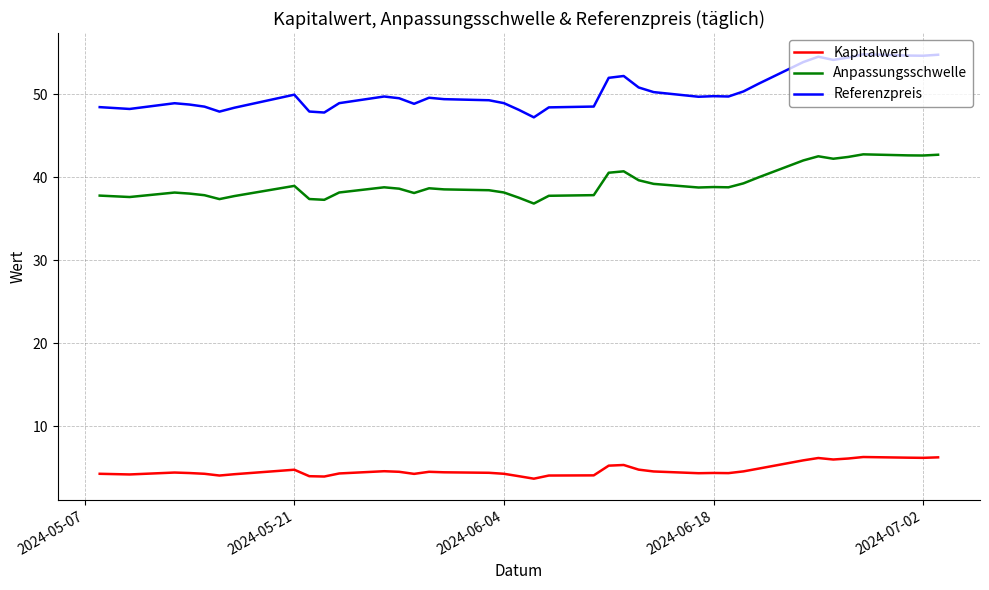

True or false: Anpassungsschwelle and Kapitalwert intersect in this chart.

False